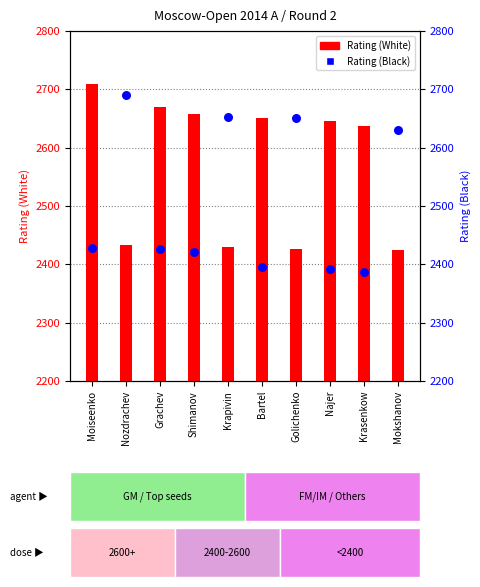

Which series has the largest total across all categories?

Rating (White)